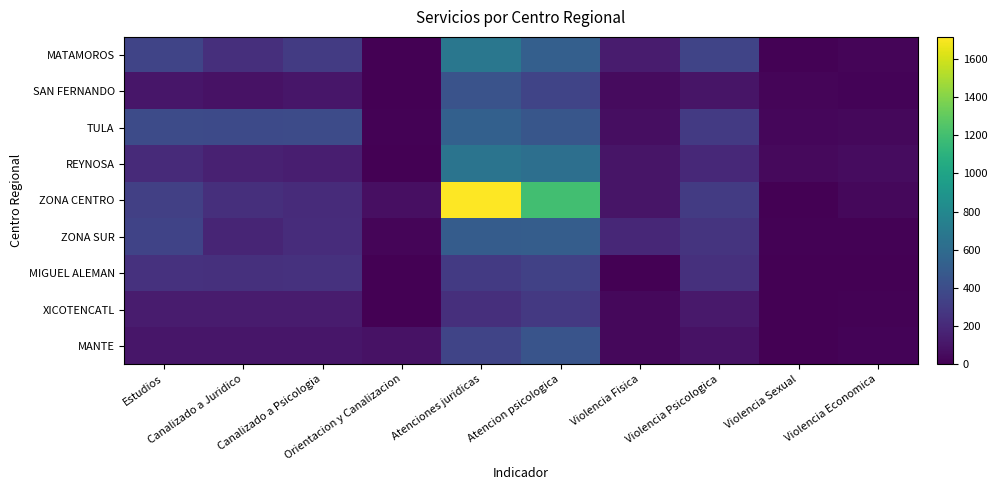

Reading left to right, list all the values displayed in this chart.

MATAMOROS: Estudios=351	Canalizado a Juridico=232	Canalizado a Psicologia=300	Orientacion y Canalizacion=2	Atenciones juridicas=678	Atencion psicologica=520	Violencia Fisica=131	Violencia Psicologica=351	Violencia Sexual=9	Violencia Economica=23
SAN FERNANDO: Estudios=103	Canalizado a Juridico=82	Canalizado a Psicologia=101	Orientacion y Canalizacion=3	Atenciones juridicas=436	Atencion psicologica=355	Violencia Fisica=47	Violencia Psicologica=99	Violencia Sexual=24	Violencia Economica=19
TULA: Estudios=389	Canalizado a Juridico=386	Canalizado a Psicologia=389	Orientacion y Canalizacion=11	Atenciones juridicas=524	Atencion psicologica=461	Violencia Fisica=65	Violencia Psicologica=291	Violencia Sexual=32	Violencia Economica=39
REYNOSA: Estudios=205	Canalizado a Juridico=155	Canalizado a Psicologia=141	Orientacion y Canalizacion=5	Atenciones juridicas=657	Atencion psicologica=626	Violencia Fisica=96	Violencia Psicologica=199	Violencia Sexual=45	Violencia Economica=57
ZONA CENTRO: Estudios=327	Canalizado a Juridico=234	Canalizado a Psicologia=213	Orientacion y Canalizacion=69	Atenciones juridicas=1716	Atencion psicologica=1196	Violencia Fisica=96	Violencia Psicologica=300	Violencia Sexual=6	Violencia Economica=40
ZONA SUR: Estudios=342	Canalizado a Juridico=179	Canalizado a Psicologia=221	Orientacion y Canalizacion=23	Atenciones juridicas=498	Atencion psicologica=507	Violencia Fisica=190	Violencia Psicologica=257	Violencia Sexual=12	Violencia Economica=12
MIGUEL ALEMAN: Estudios=242	Canalizado a Juridico=241	Canalizado a Psicologia=242	Orientacion y Canalizacion=0	Atenciones juridicas=289	Atencion psicologica=333	Violencia Fisica=2	Violencia Psicologica=239	Violencia Sexual=0	Violencia Economica=3
XICOTENCATL: Estudios=131	Canalizado a Juridico=131	Canalizado a Psicologia=131	Orientacion y Canalizacion=3	Atenciones juridicas=229	Atencion psicologica=283	Violencia Fisica=34	Violencia Psicologica=120	Violencia Sexual=2	Violencia Economica=13
MANTE: Estudios=106	Canalizado a Juridico=106	Canalizado a Psicologia=106	Orientacion y Canalizacion=87	Atenciones juridicas=353	Atencion psicologica=445	Violencia Fisica=34	Violencia Psicologica=87	Violencia Sexual=1	Violencia Economica=15